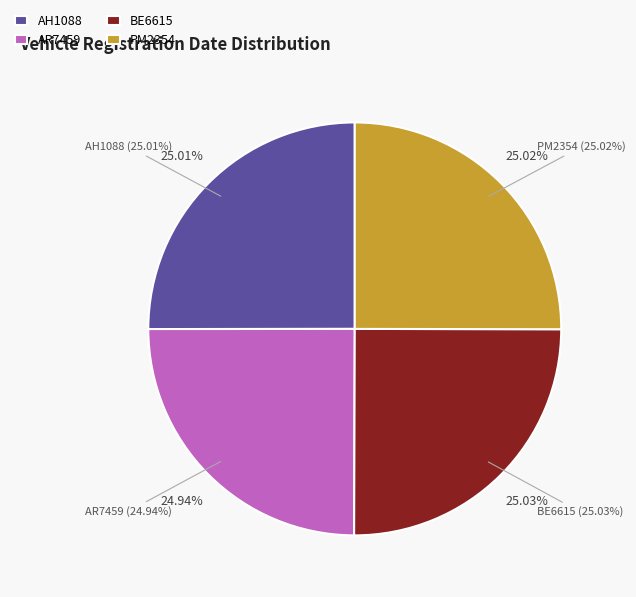

Between BE6615 and AR7459, which is larger?

BE6615